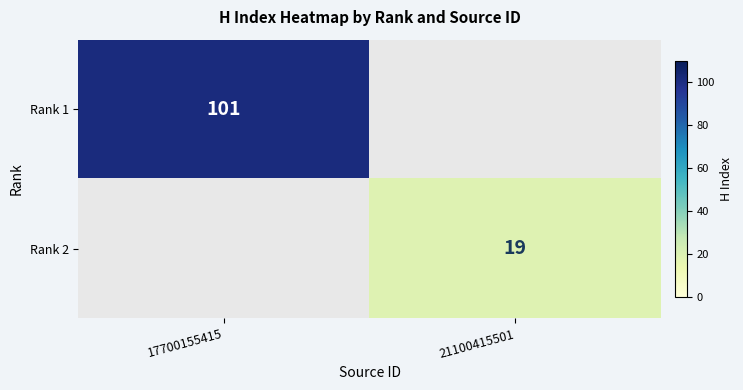

The value of Rank 1 at 17700155415 is 133. True or false?

False